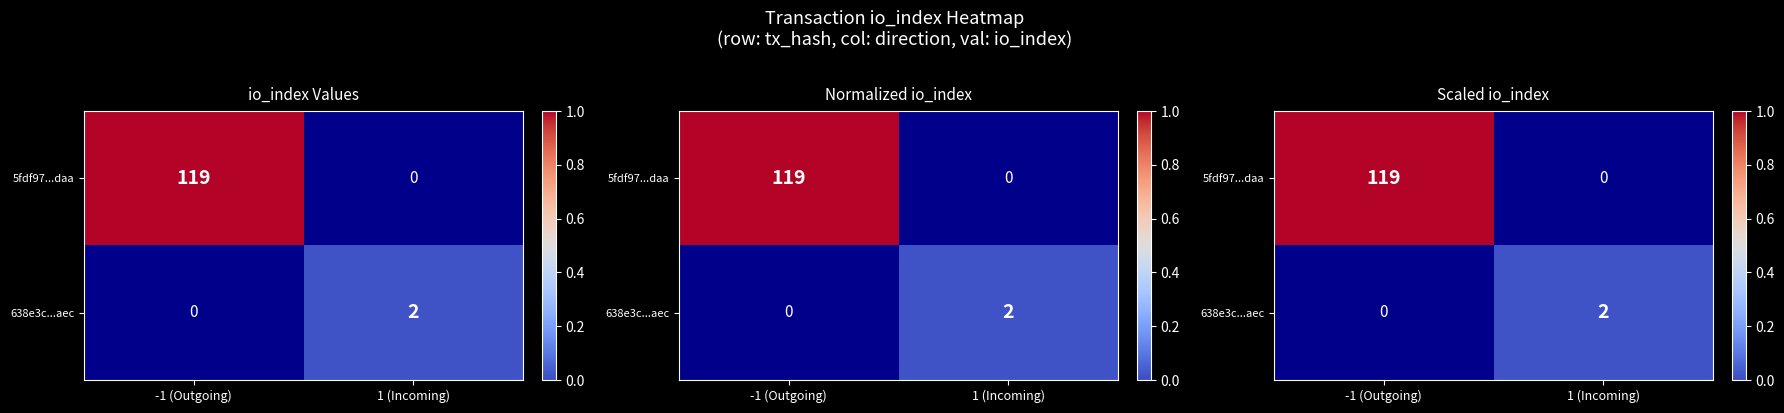

What is the maximum value shown in the chart?

119.0